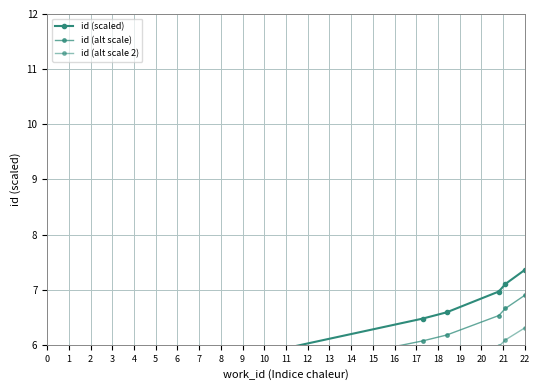

At how many categories does at least one series exceed 5?

6